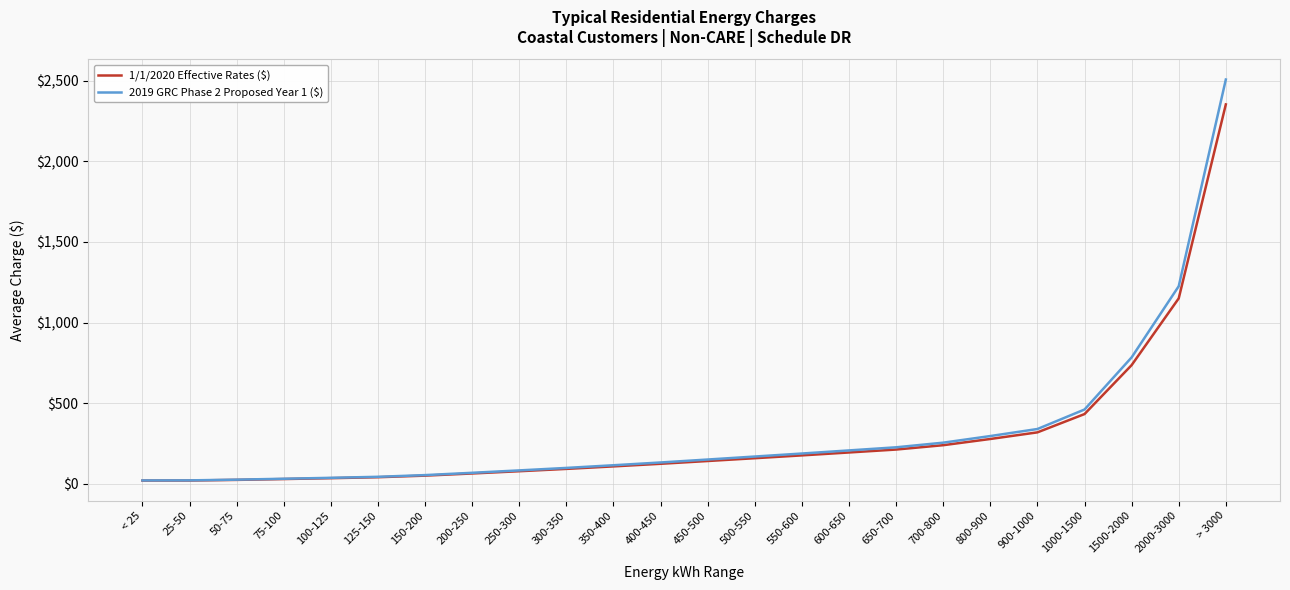

What is the difference between the second highest and minimum values in the 2019 GRC Phase 2 Proposed Year 1 ($) series?

1204.5